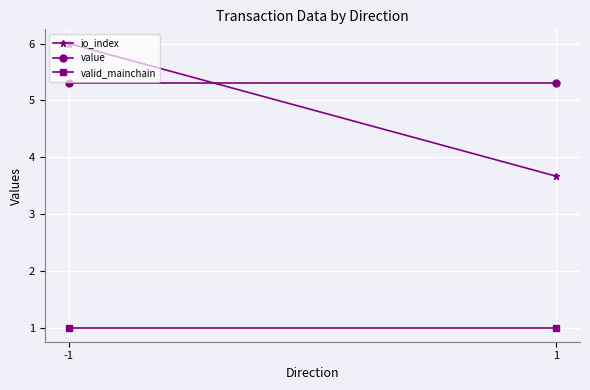

What is the total value across all series at -1?

12.3